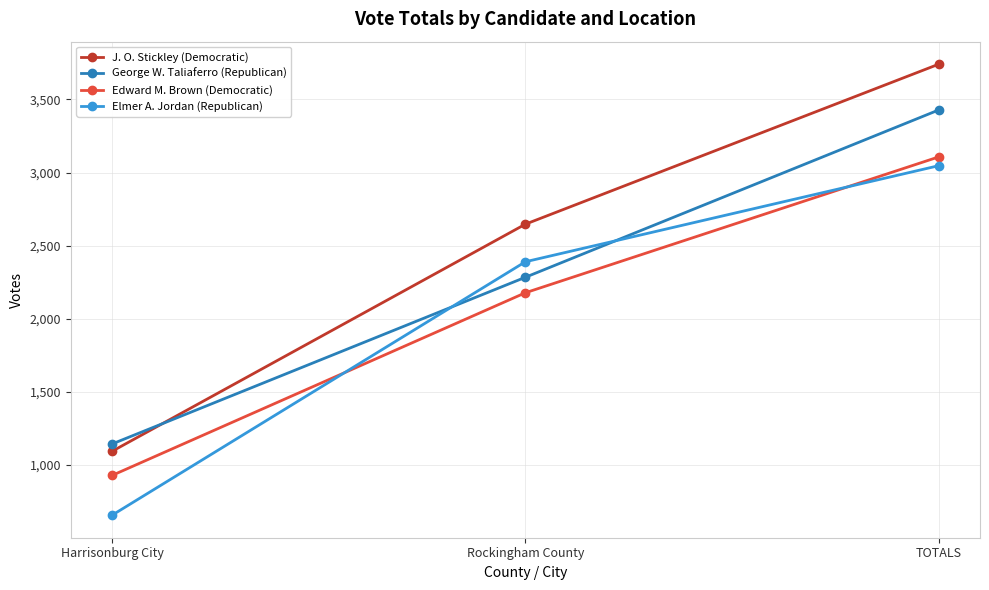

List the labels in order of J. O. Stickley (Democratic) value, largest first.

TOTALS, Rockingham County, Harrisonburg City